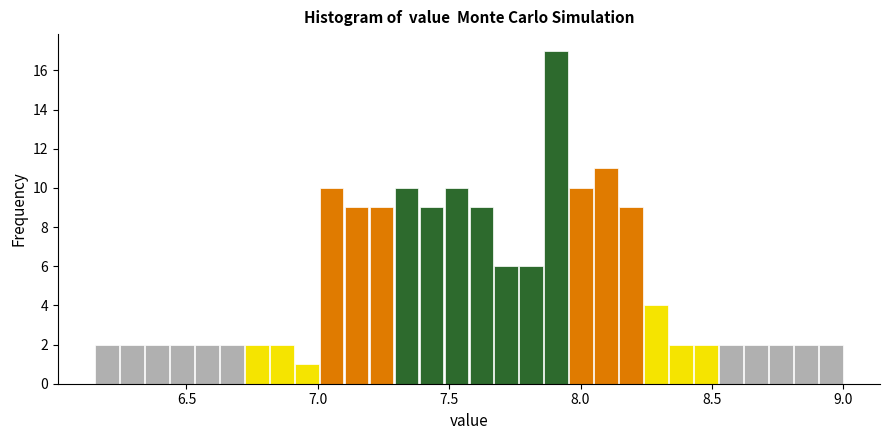

Read against the x-axis, roughly where is the centre of the tallest bar?

7.90